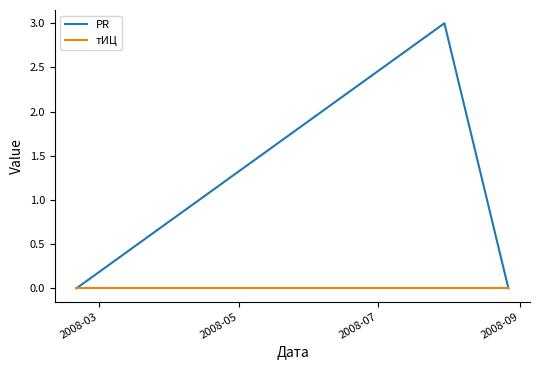

Which series has the largest range (max minus min)?

PR